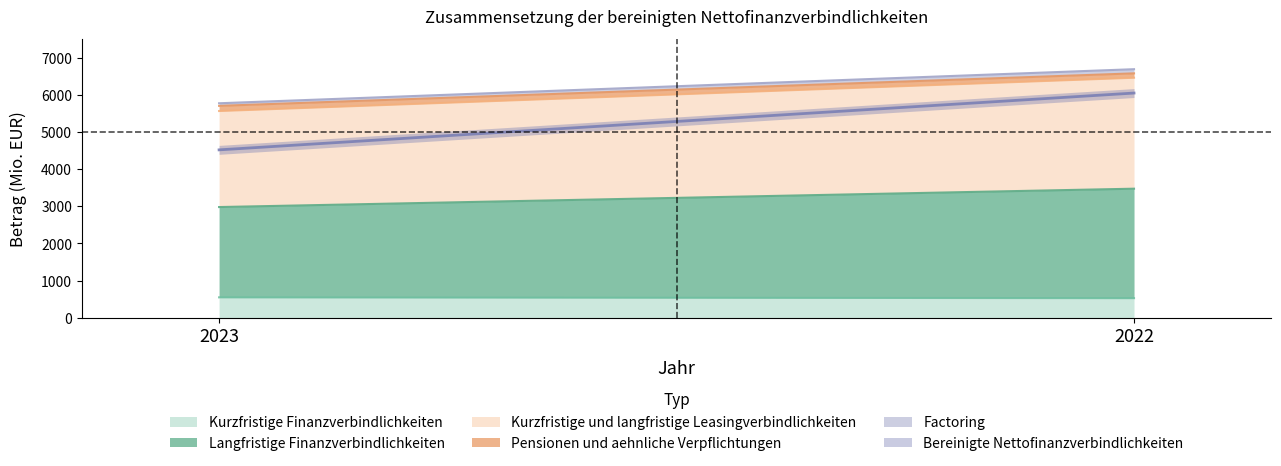

Between 2023 and 2022, which series saw the biggest shift?

Bereinigte Nettofinanzverbindlichkeiten